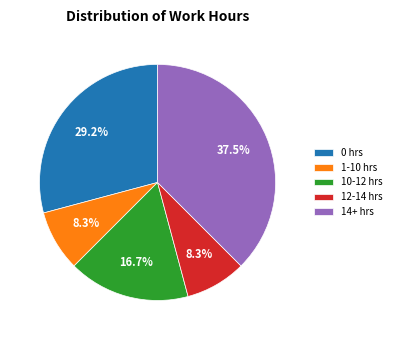

What is the largest slice in the pie chart?

14+ hrs